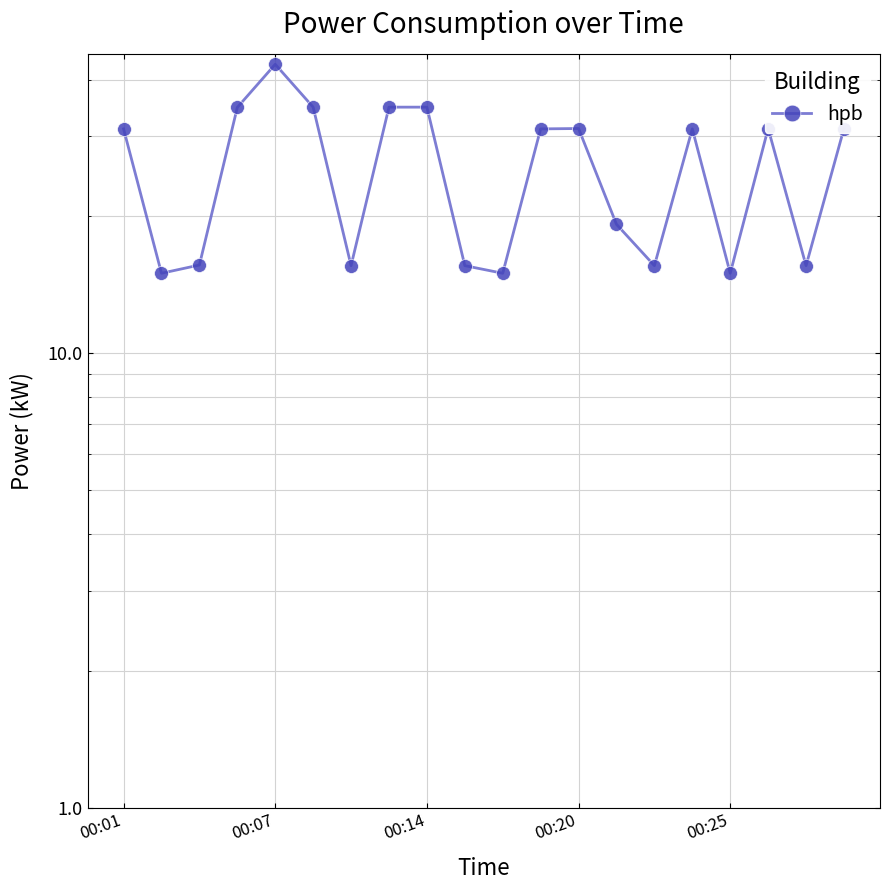

How many interior local peaks (higher than both neighbors) does the data have?

4